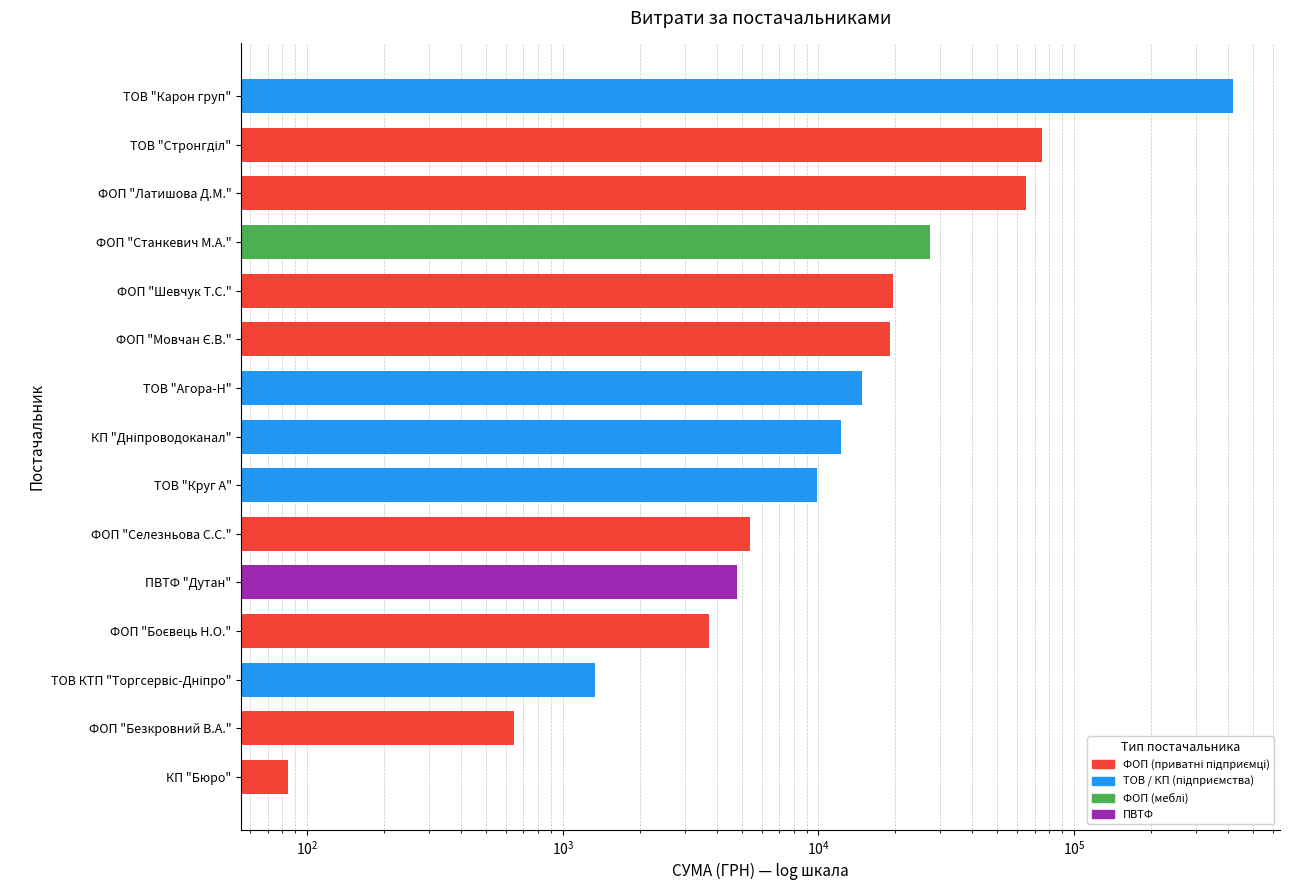

Which label corresponds to the smallest value in the chart?

КП "Бюро"